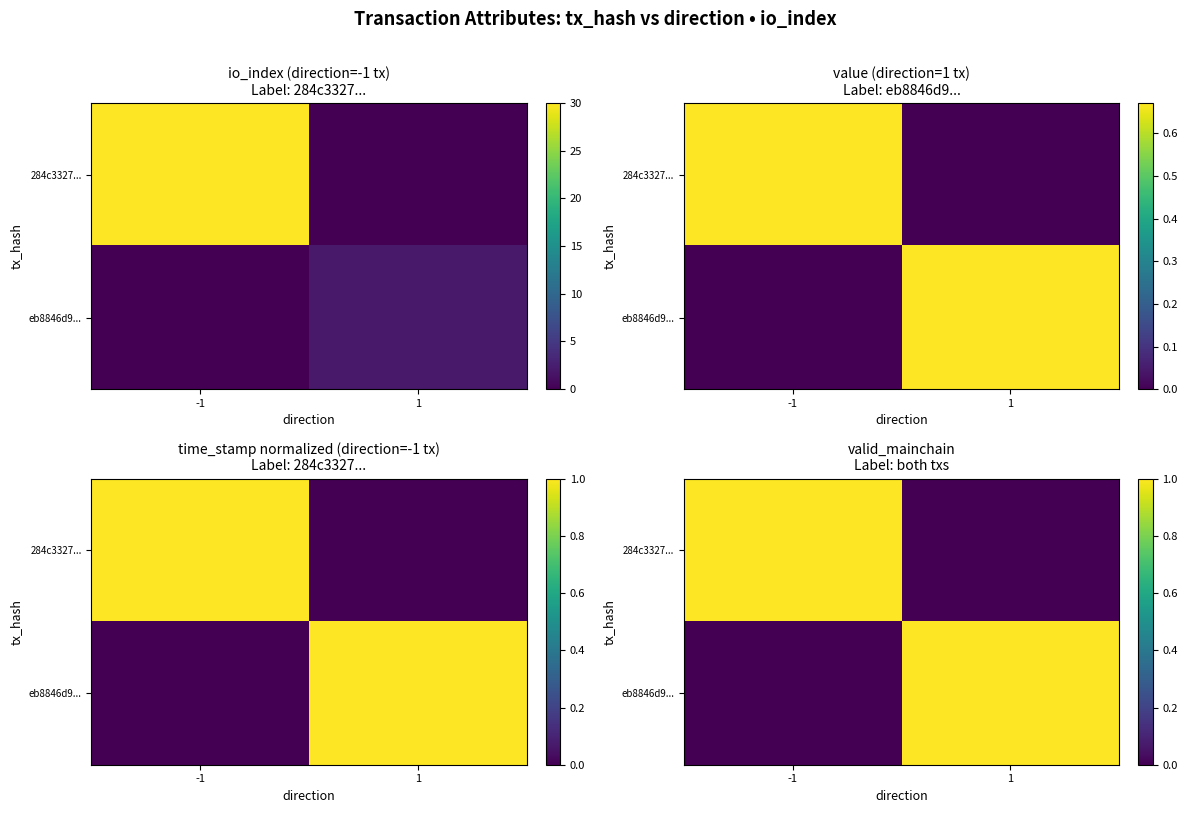

How many values in 284c3327... are above zero?

1